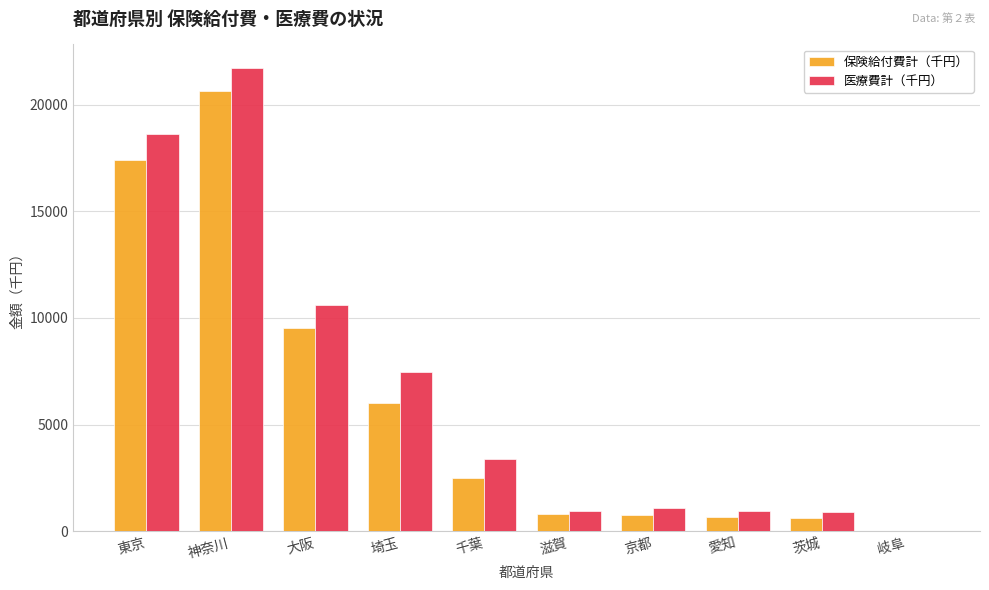

What are all the series names shown in the legend?

保険給付費計（千円）, 医療費計（千円）